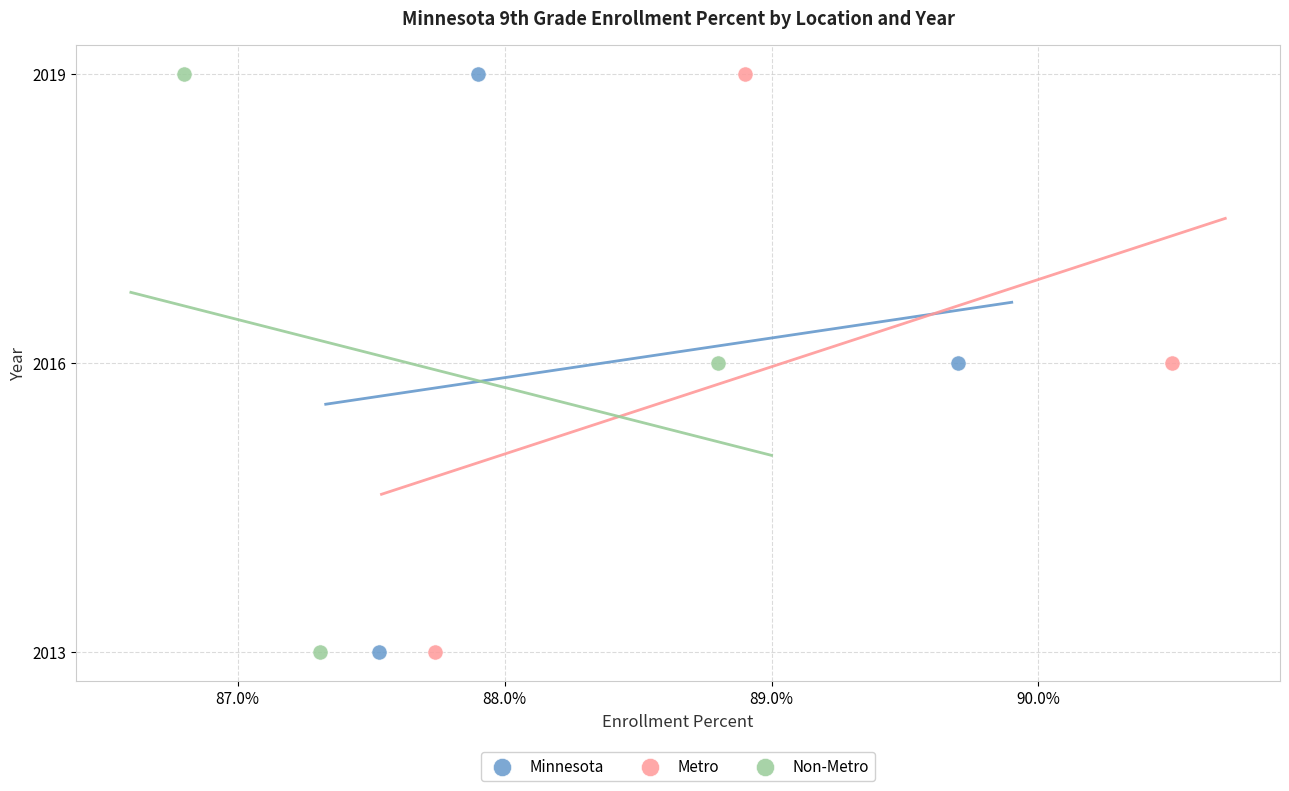

What are all the series names shown in the legend?

Minnesota, Metro, Non-Metro